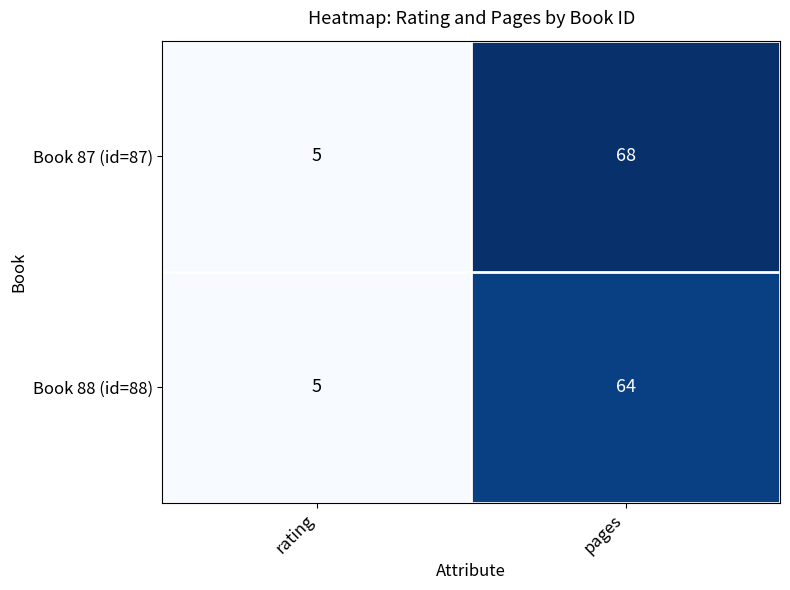

What is the total value across all series at pages?

132